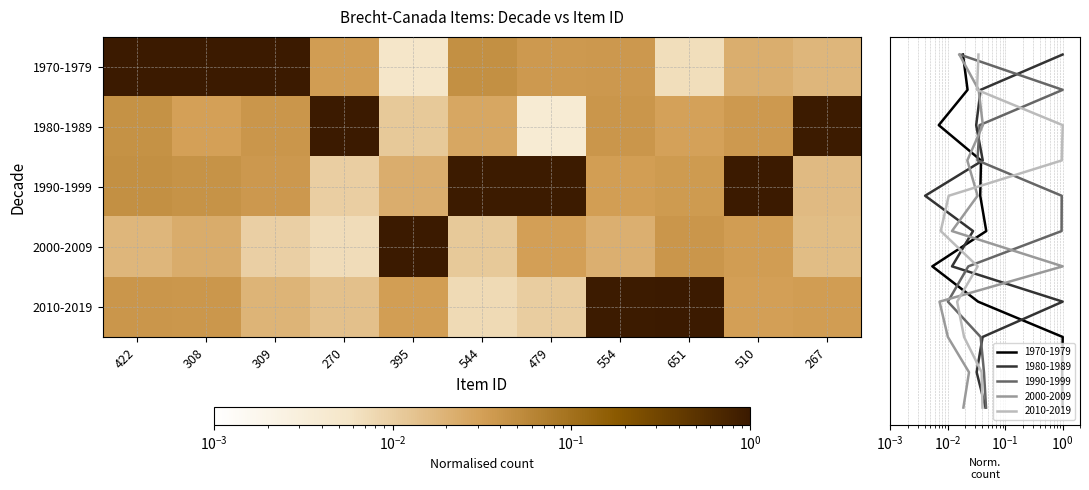

What is the sum of all 1990-1999 values?

3.2